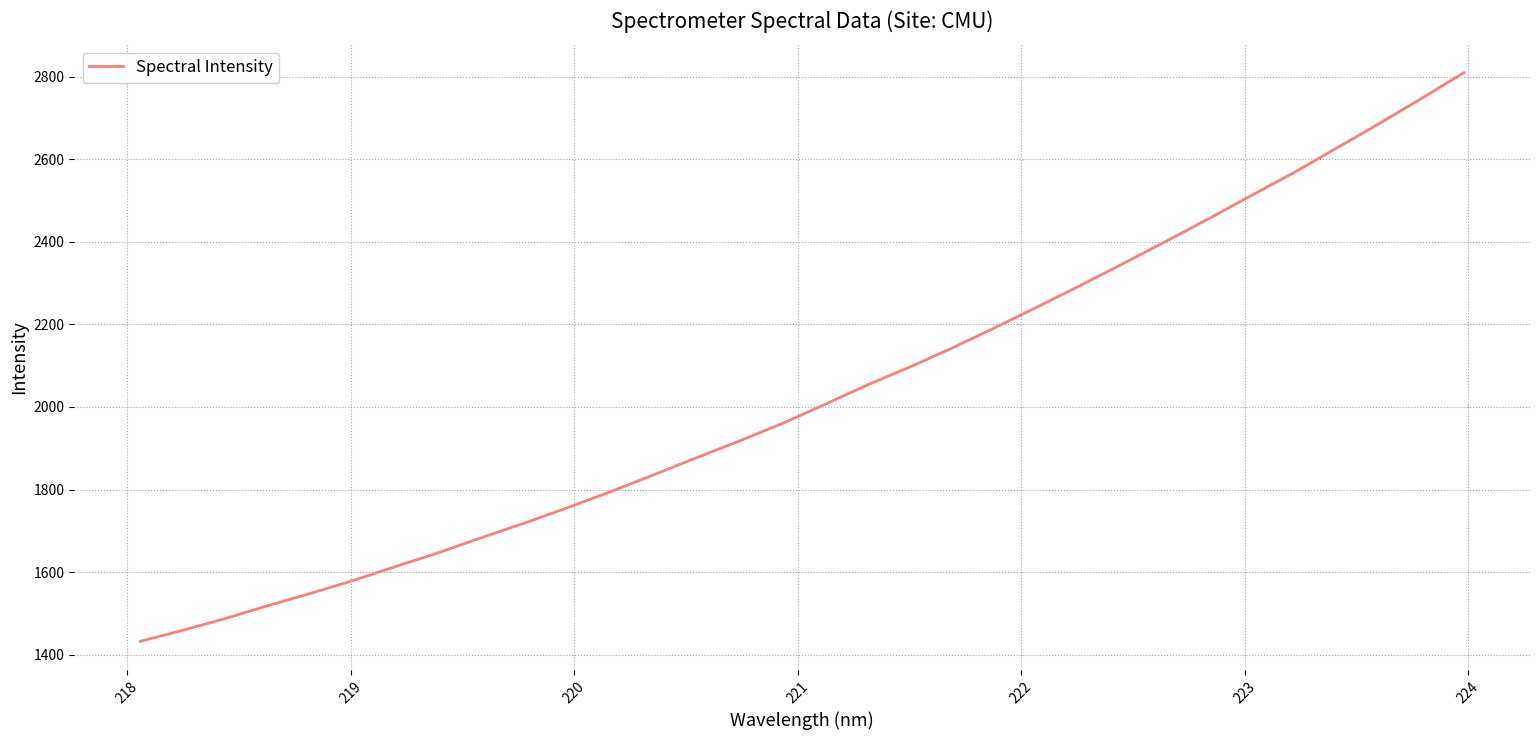

What is the difference between the maximum and minimum values?

1377.4